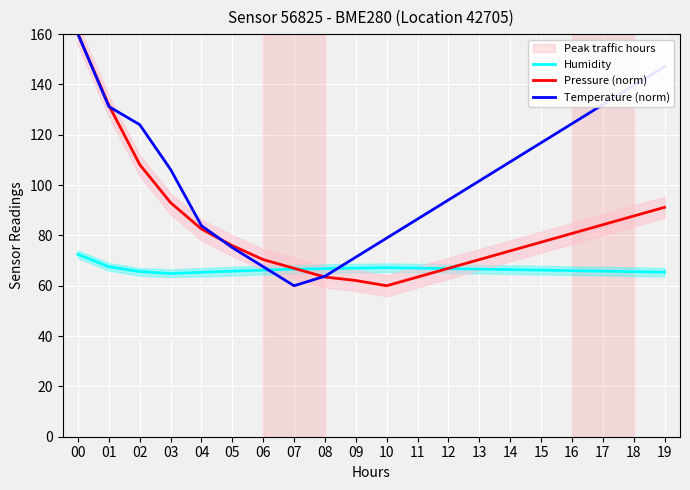

What is the difference between the highest and lowest values at 12?

27.3